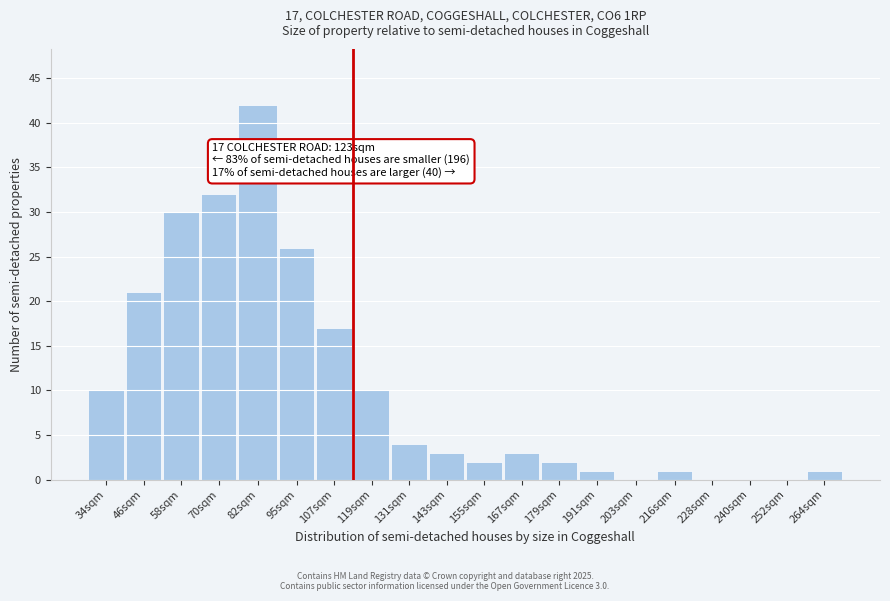

Reading right to left, extract all data points from this chart.

264sqm=1	252sqm=0	240sqm=0	228sqm=0	216sqm=1	203sqm=0	191sqm=1	179sqm=2	167sqm=3	155sqm=2	143sqm=3	131sqm=4	119sqm=10	107sqm=17	95sqm=26	82sqm=42	70sqm=32	58sqm=30	46sqm=21	34sqm=10